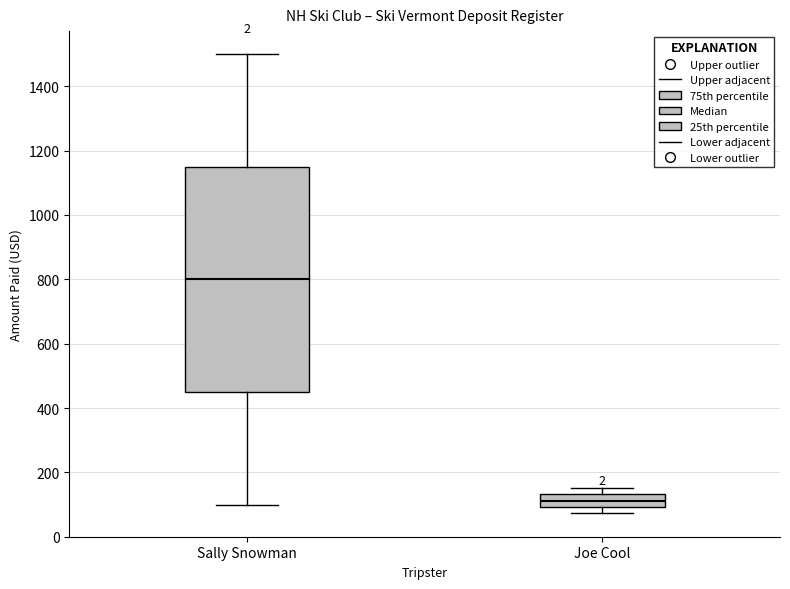

Where is the lower edge of the box for Joe Cool on the y-axis? The values are not printed on the chart, so give them approximately, as read against the axis.

100